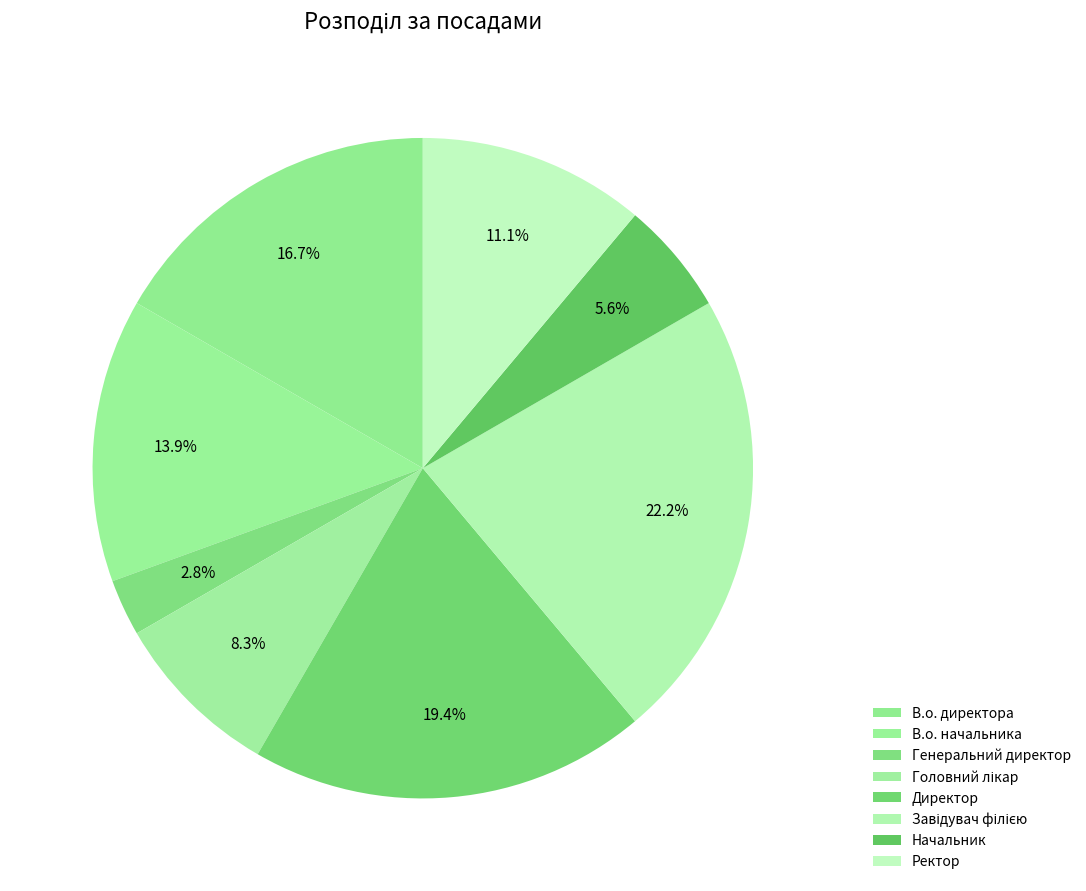

Count the number of slices in the pie.

8